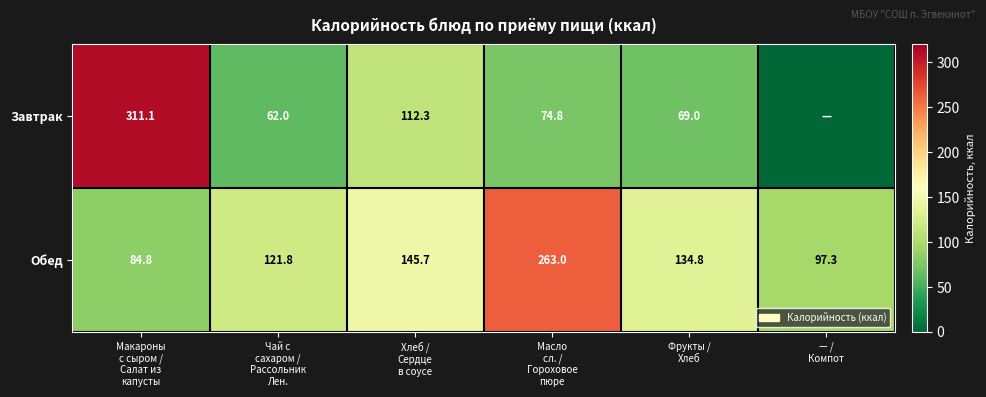

At which category does the chart reach its peak across all series?

Макароны
с сыром /
Салат из
капусты